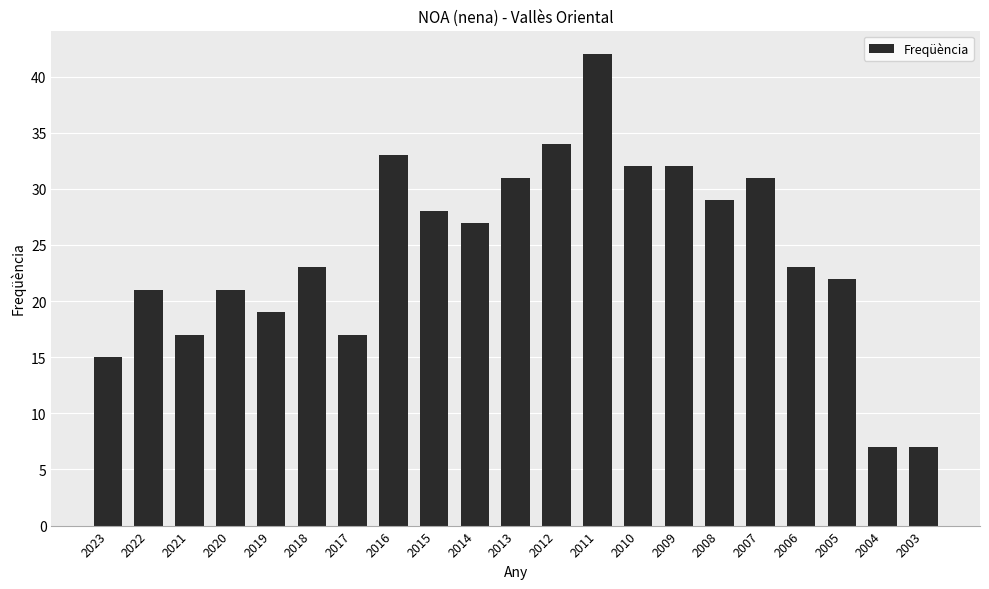

Between 2019 and 2008, which is larger?

2008